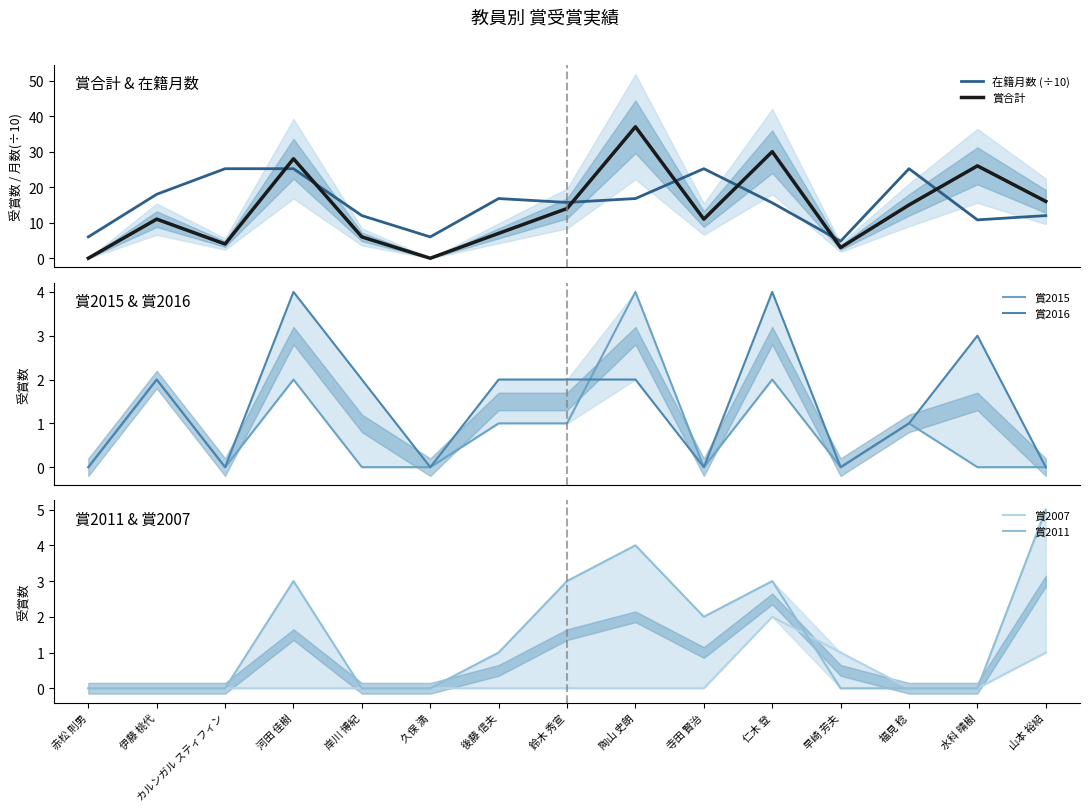

What position from the left is カルンガル スティフィン?

3